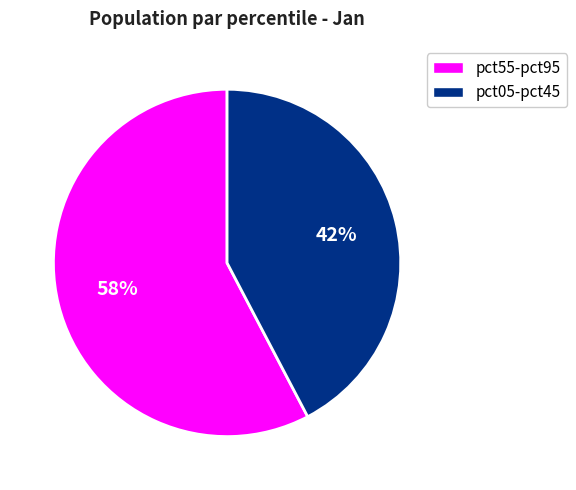

How many slices are in this pie chart?

2